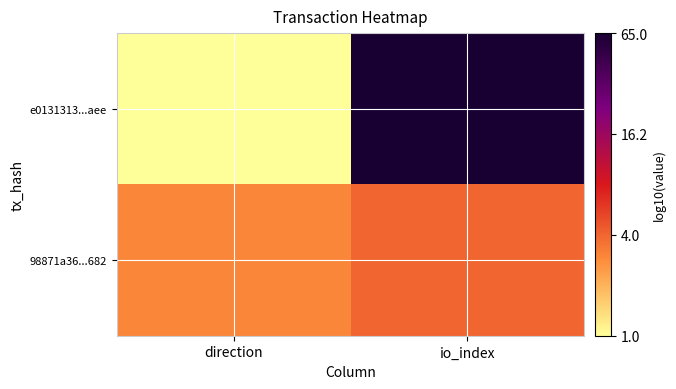

At how many categories does at least one series exceed 0?

2